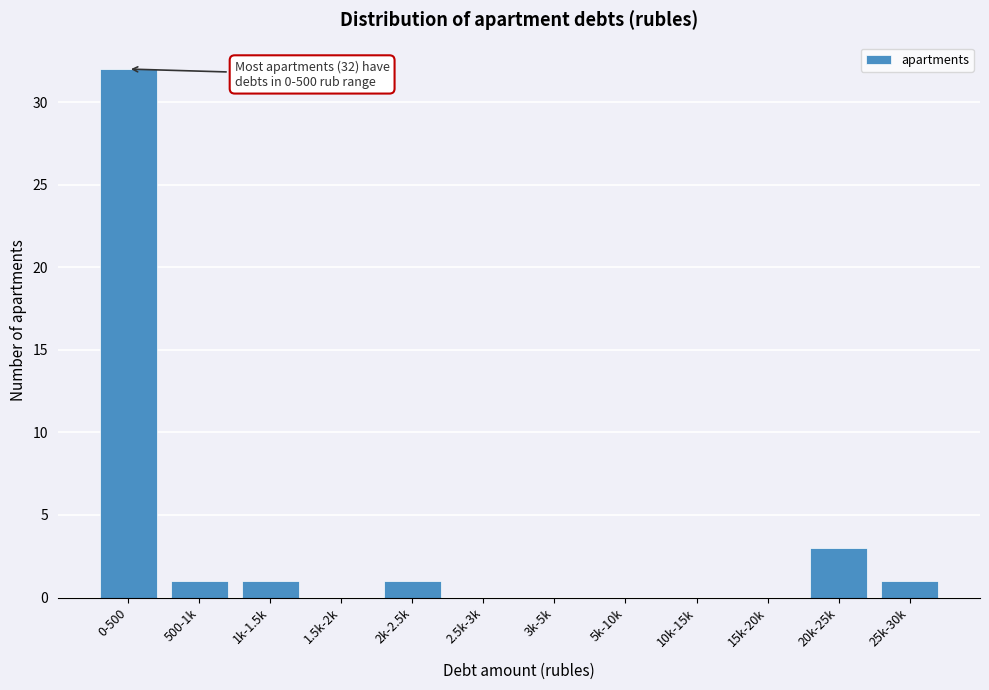

Reading right to left, what are all the values shown in this chart?

25k-30k=1	20k-25k=3	15k-20k=0	10k-15k=0	5k-10k=0	3k-5k=0	2.5k-3k=0	2k-2.5k=1	1.5k-2k=0	1k-1.5k=1	500-1k=1	0-500=32